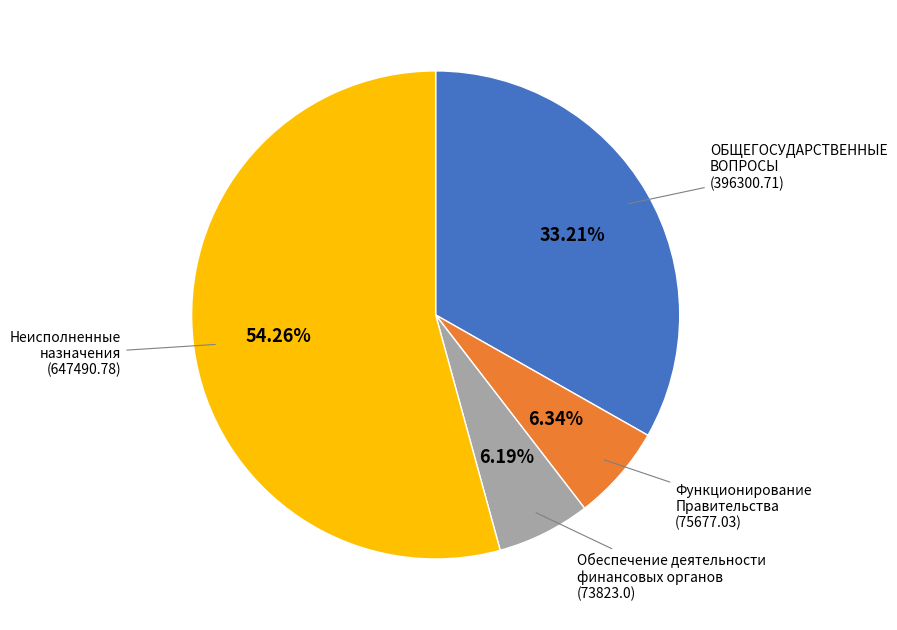

Is there any slice that represents more than half of the pie?

Yes